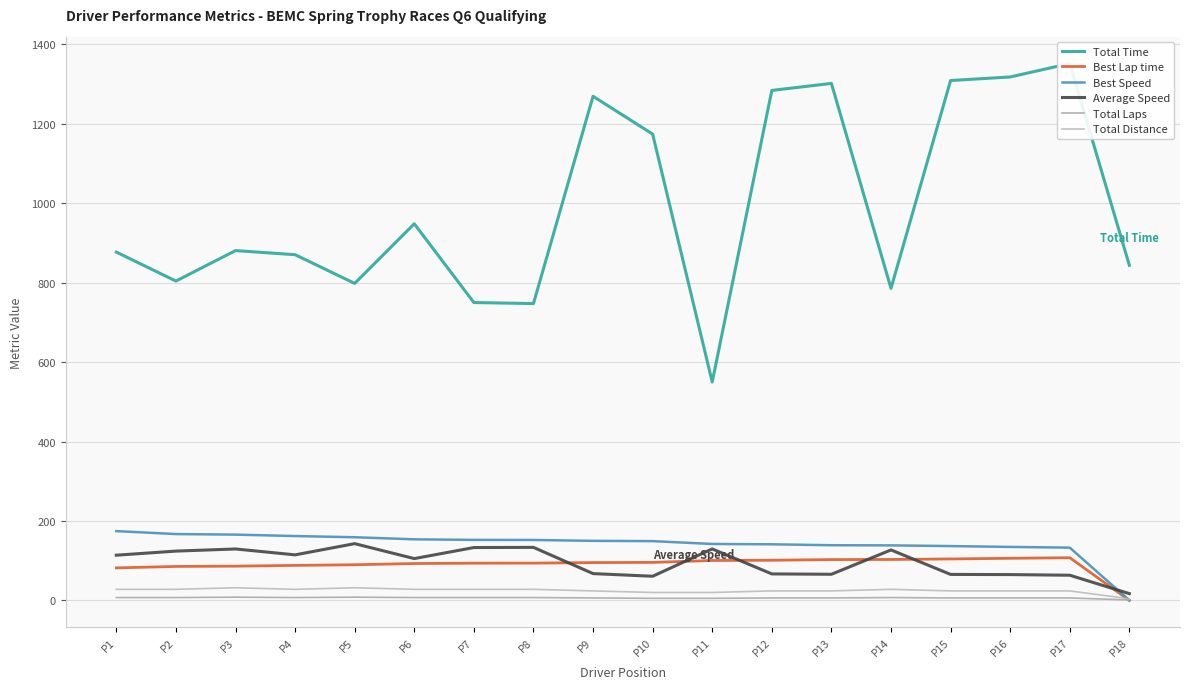

At how many categories does at least one series exceed 62?

18